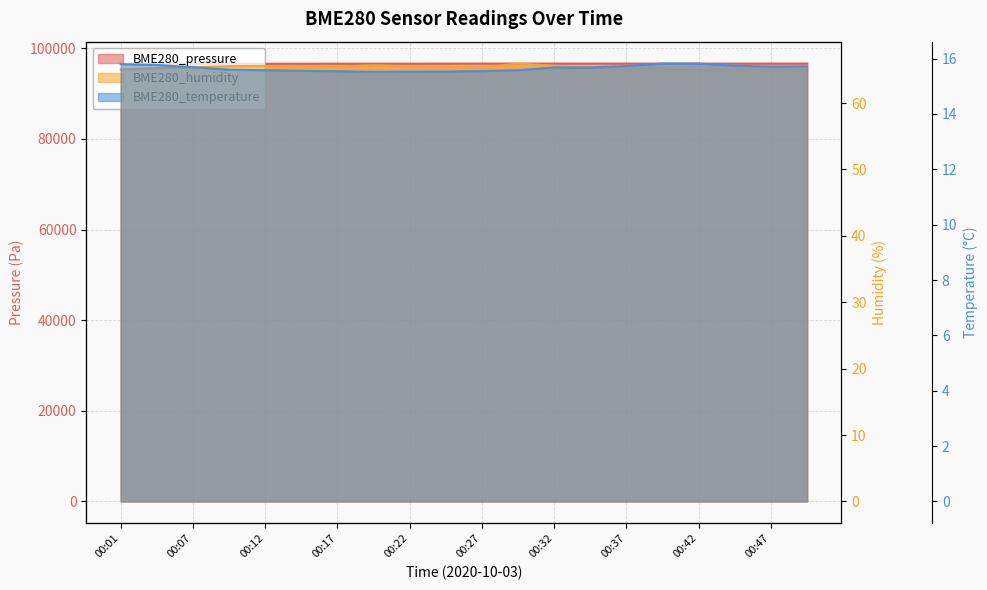

True or false: BME280_humidity and BME280_temperature cross at least once.

False